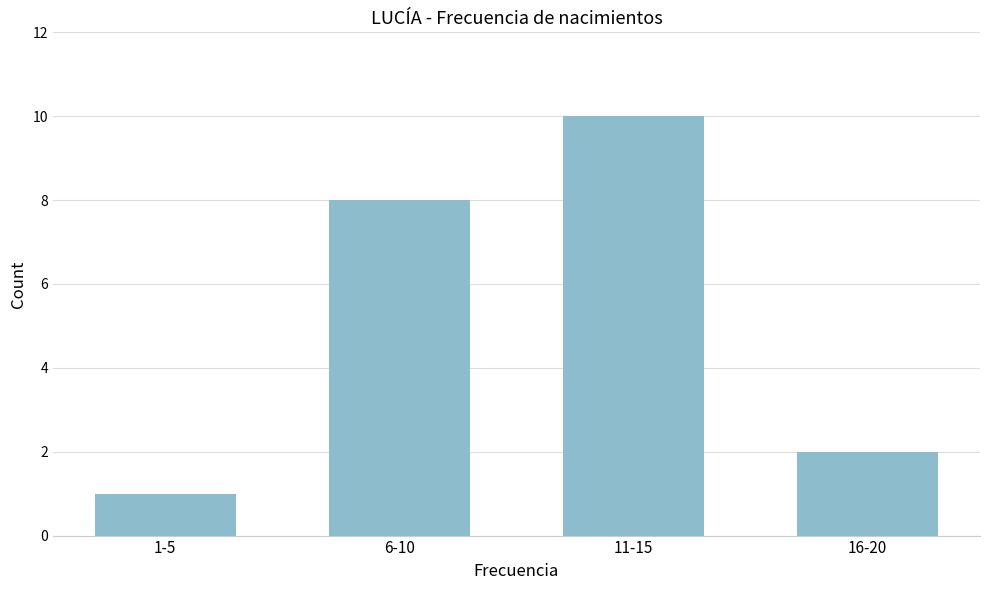

Reading left to right, extract all data points from this chart.

1	8	10	2